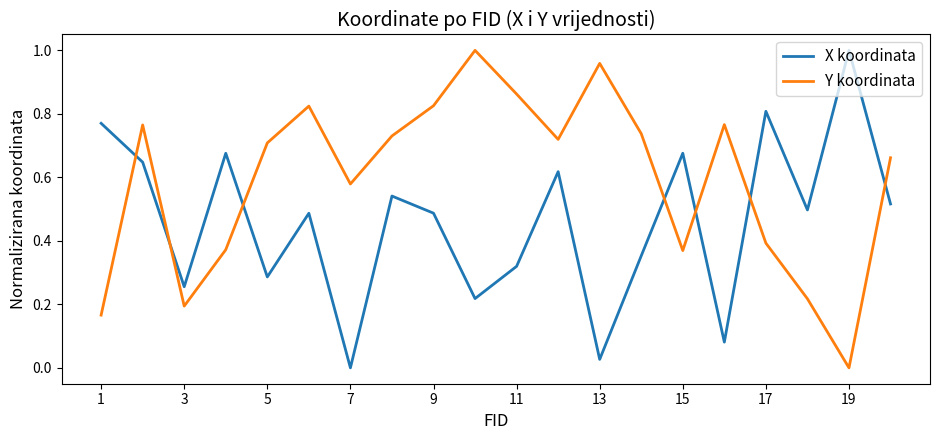

Which series has the largest total across all categories?

Y koordinata